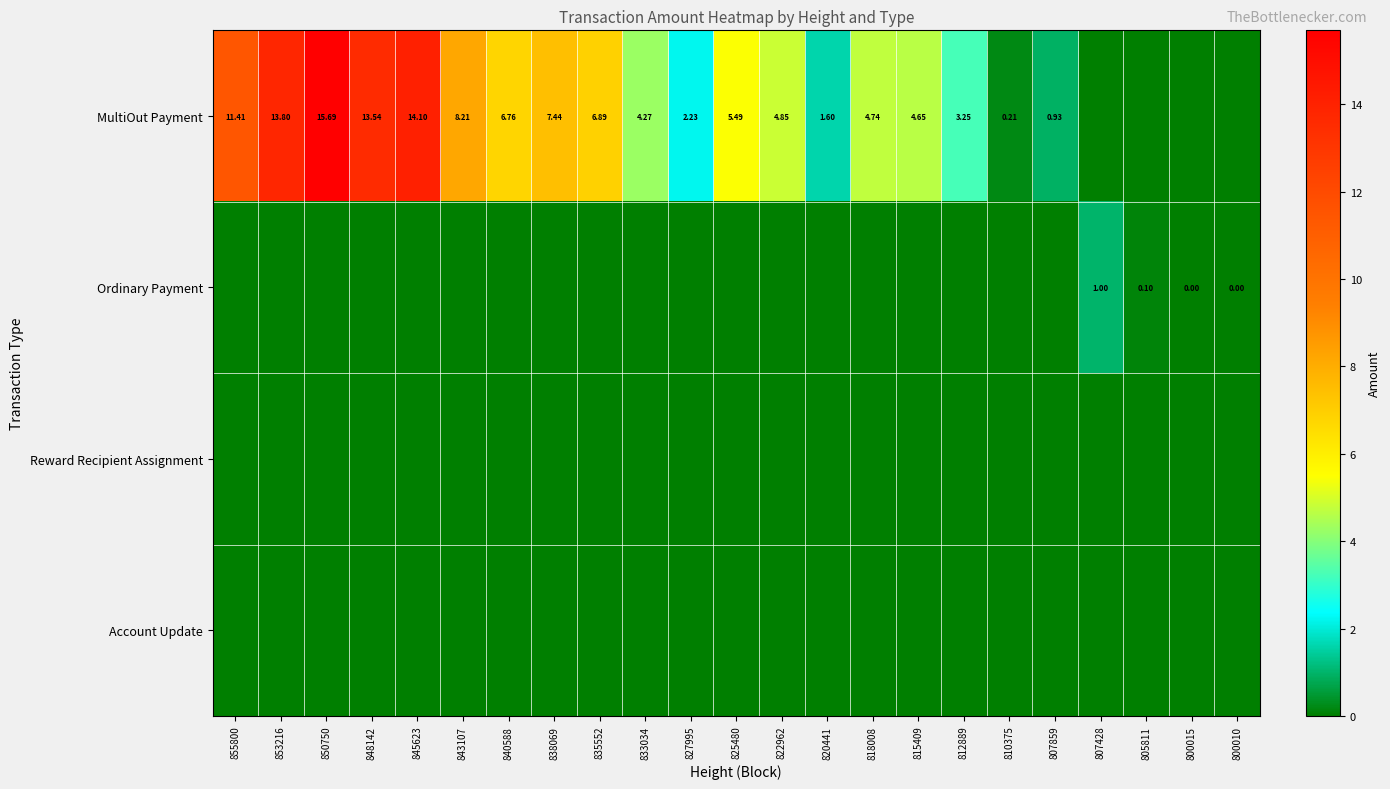

Where is Account Update nearest to the value 0?

855800